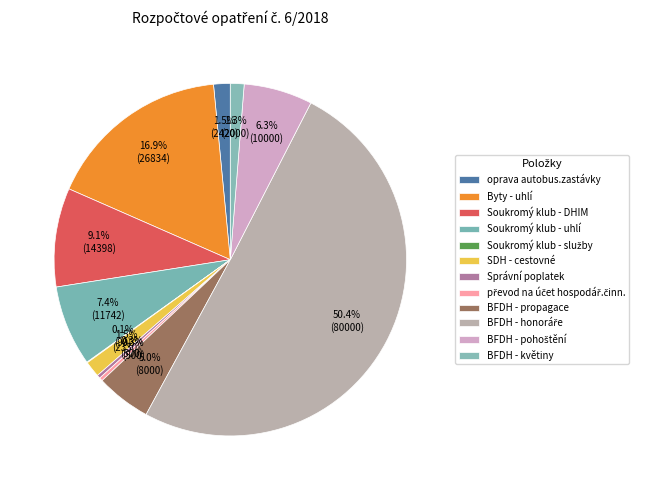

Does any single category account for the majority?

Yes